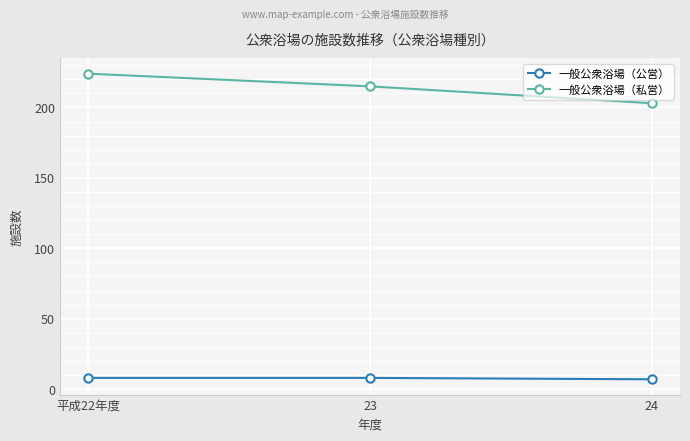

What is the difference between the 一般公衆浴場（公営） values at 平成22年度 and 24?

1